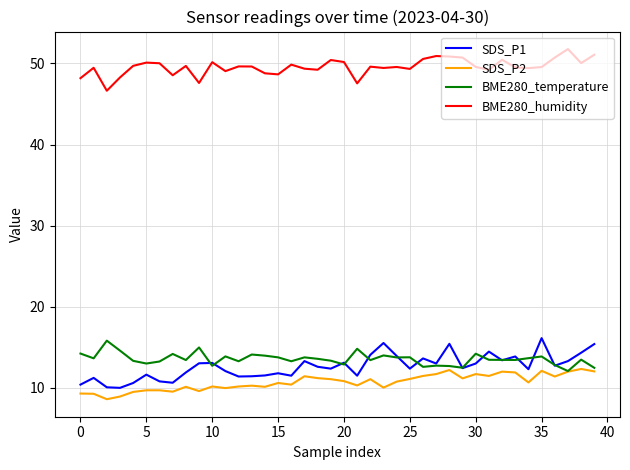

True or false: SDS_P1 and BME280_humidity cross at least once.

False